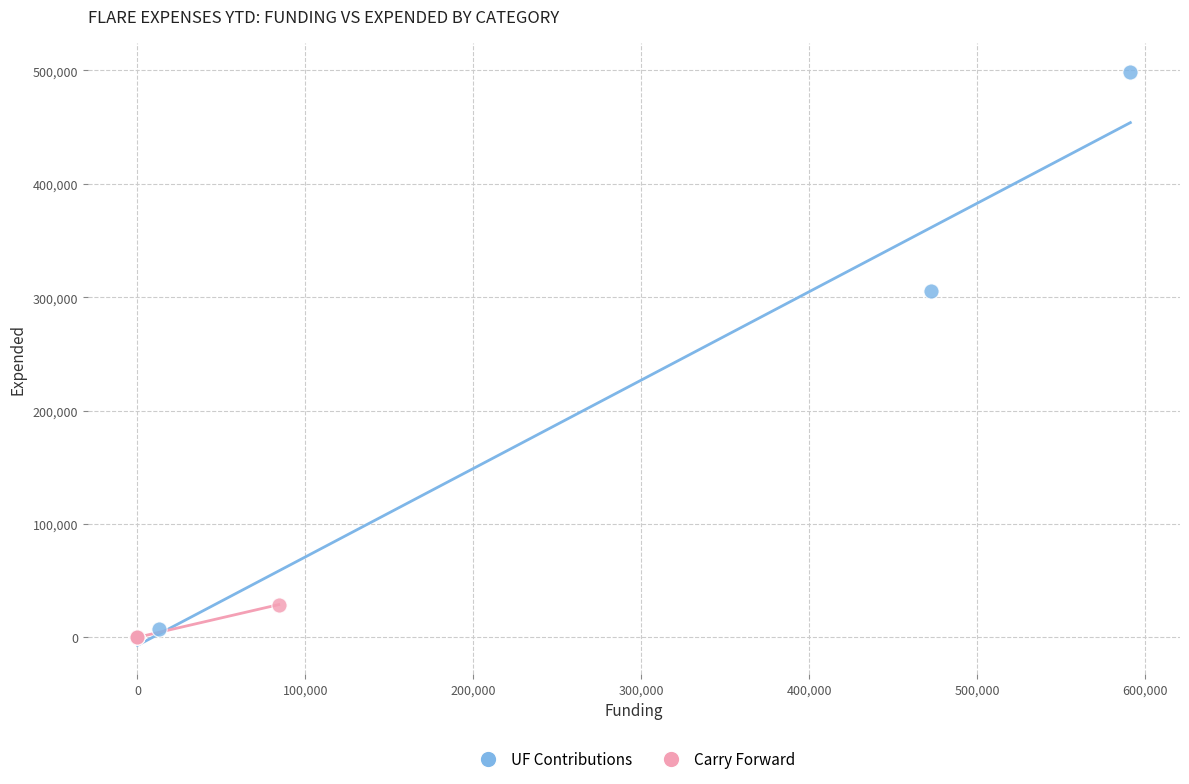

Which series has the largest Y range (max minus min)?

UF Contributions